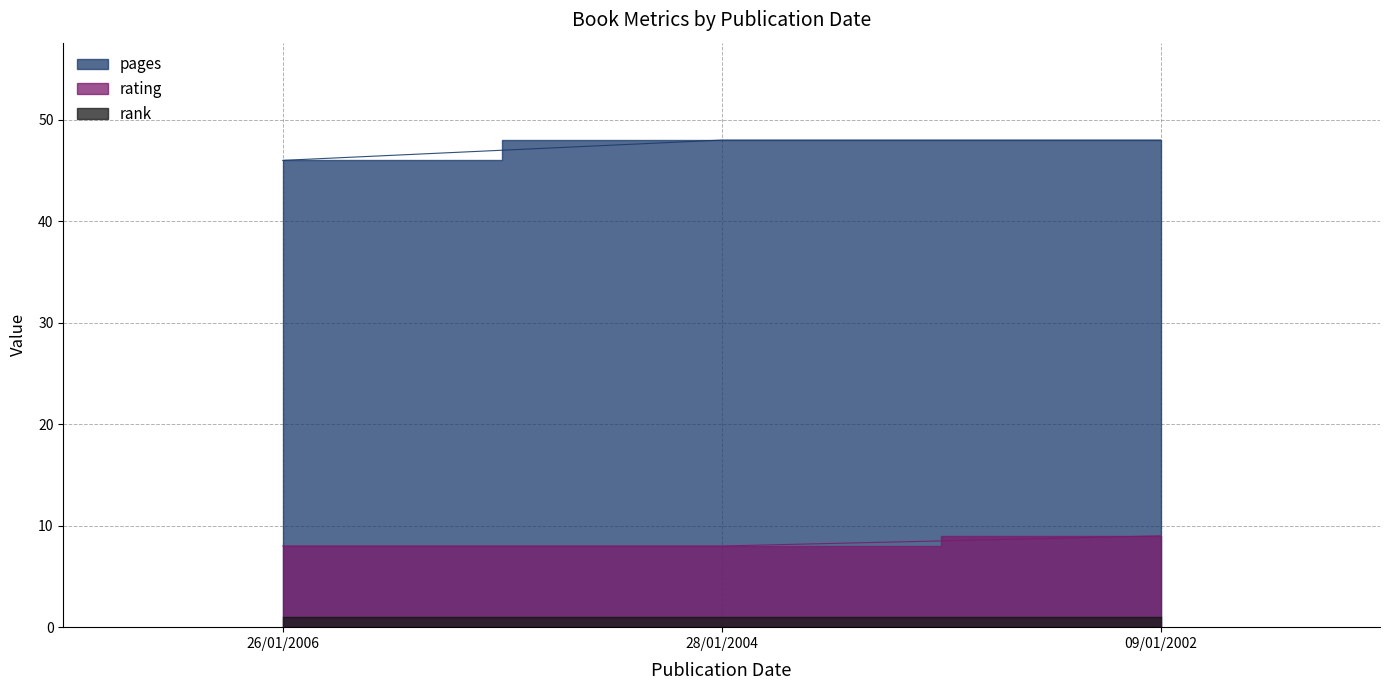

True or false: rating has a value of 3 at 26/01/2006.

False